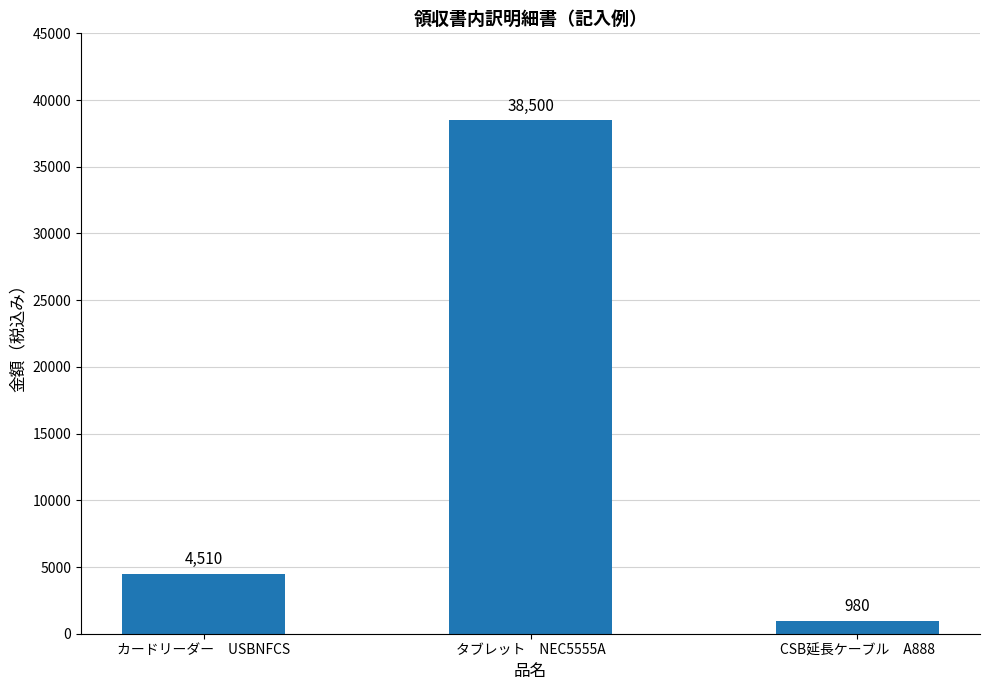

Rank the categories by value from highest to lowest.

タブレット　NEC5555A, カードリーダー　USBNFCS, CSB延長ケーブル　A888